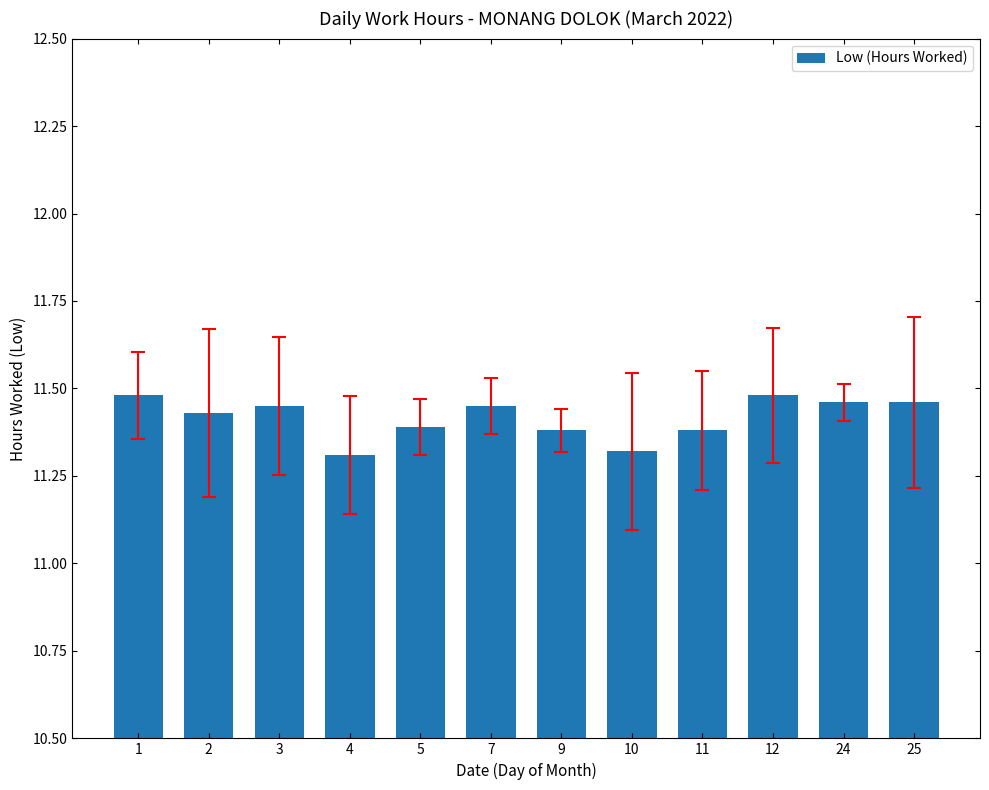

Approximately how many times larger is the value at 11 compared to 7?

1.0